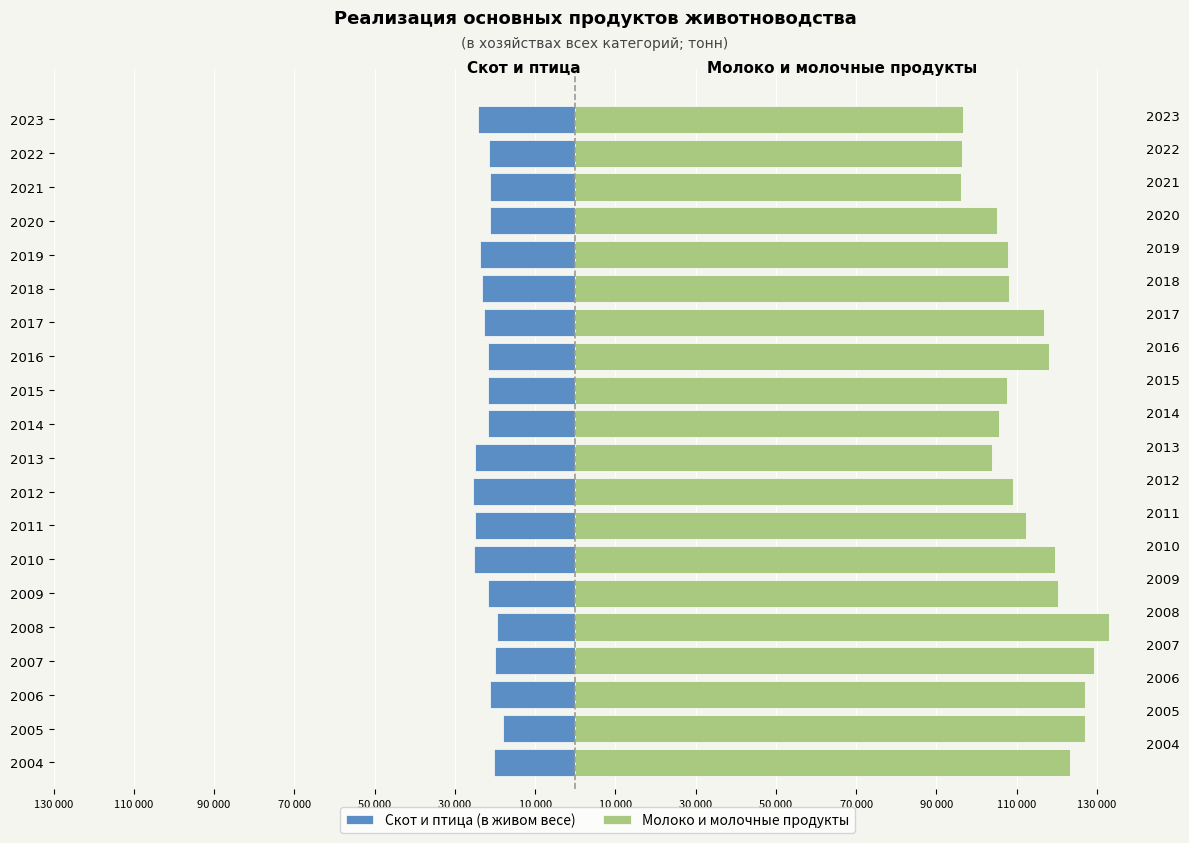

What is the total value across all series at 110 000?

108899